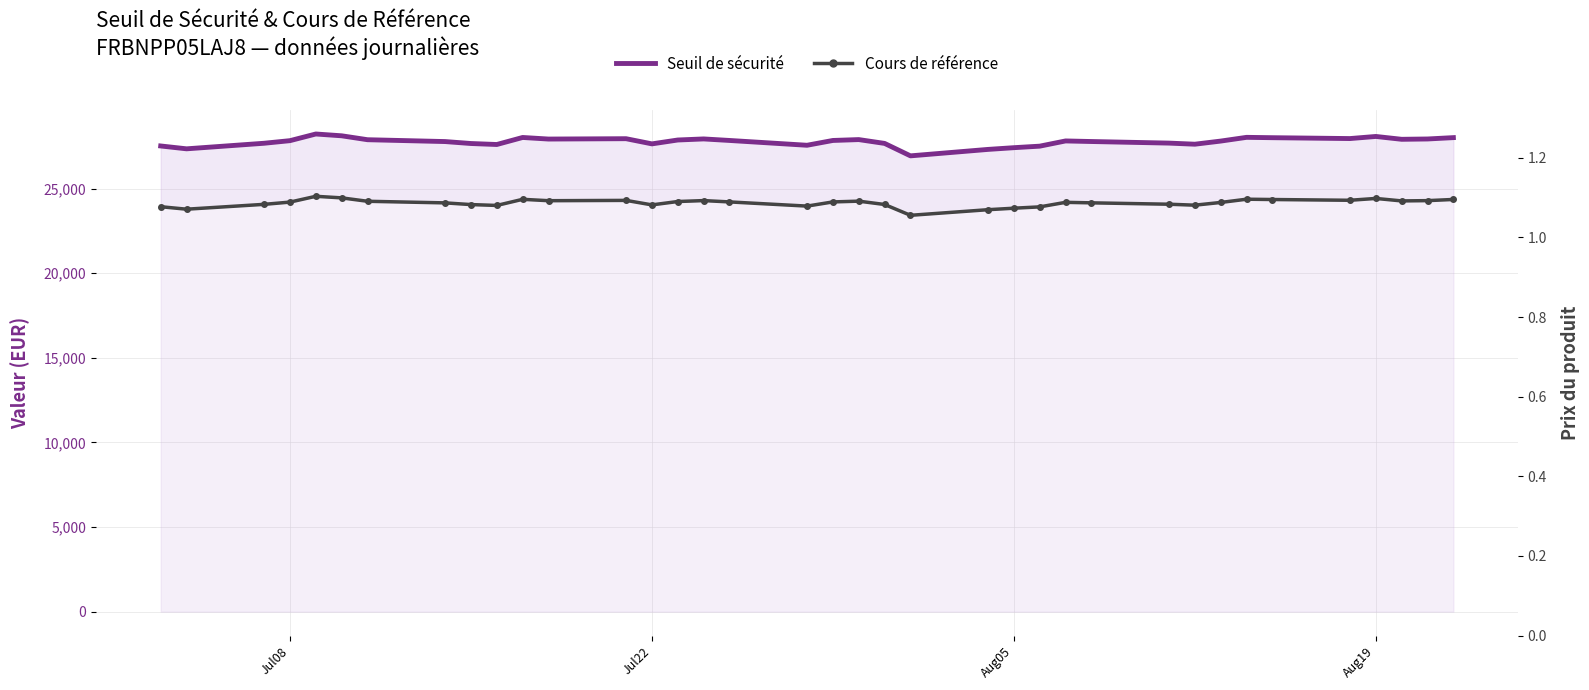

Does the chart have visible grid lines?

Yes